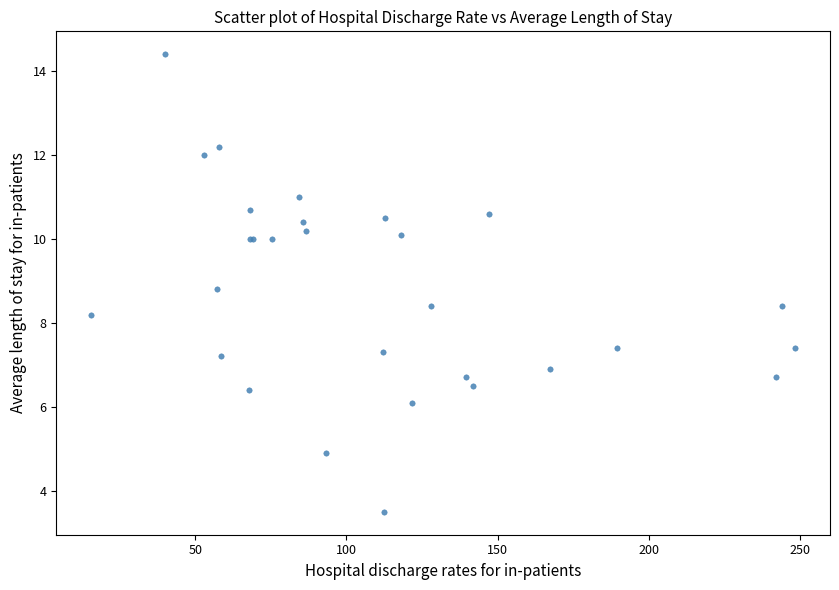

What Y value in the scatter plot is closest to 8?

8.2